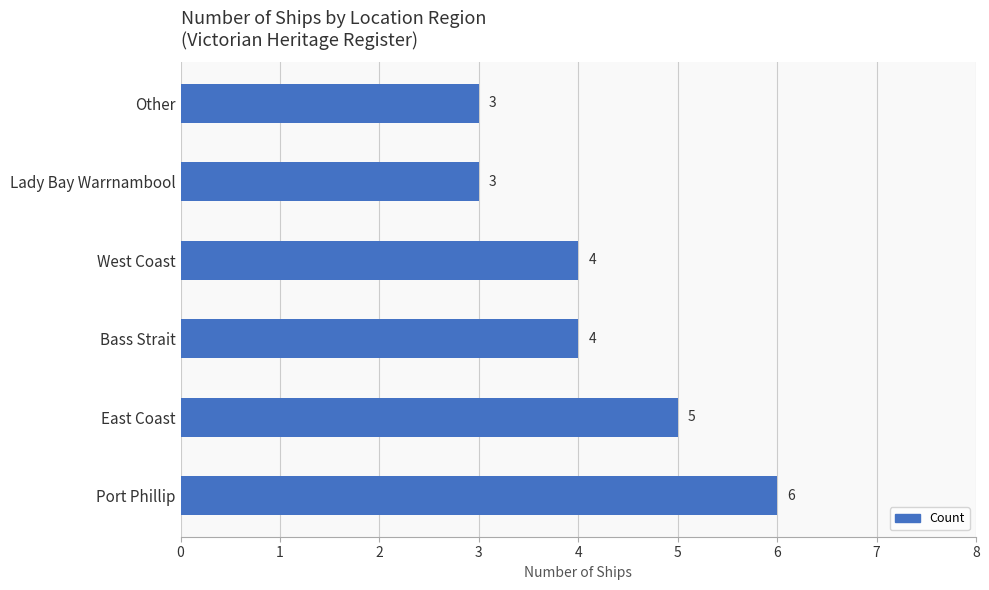

What is the average value?

4